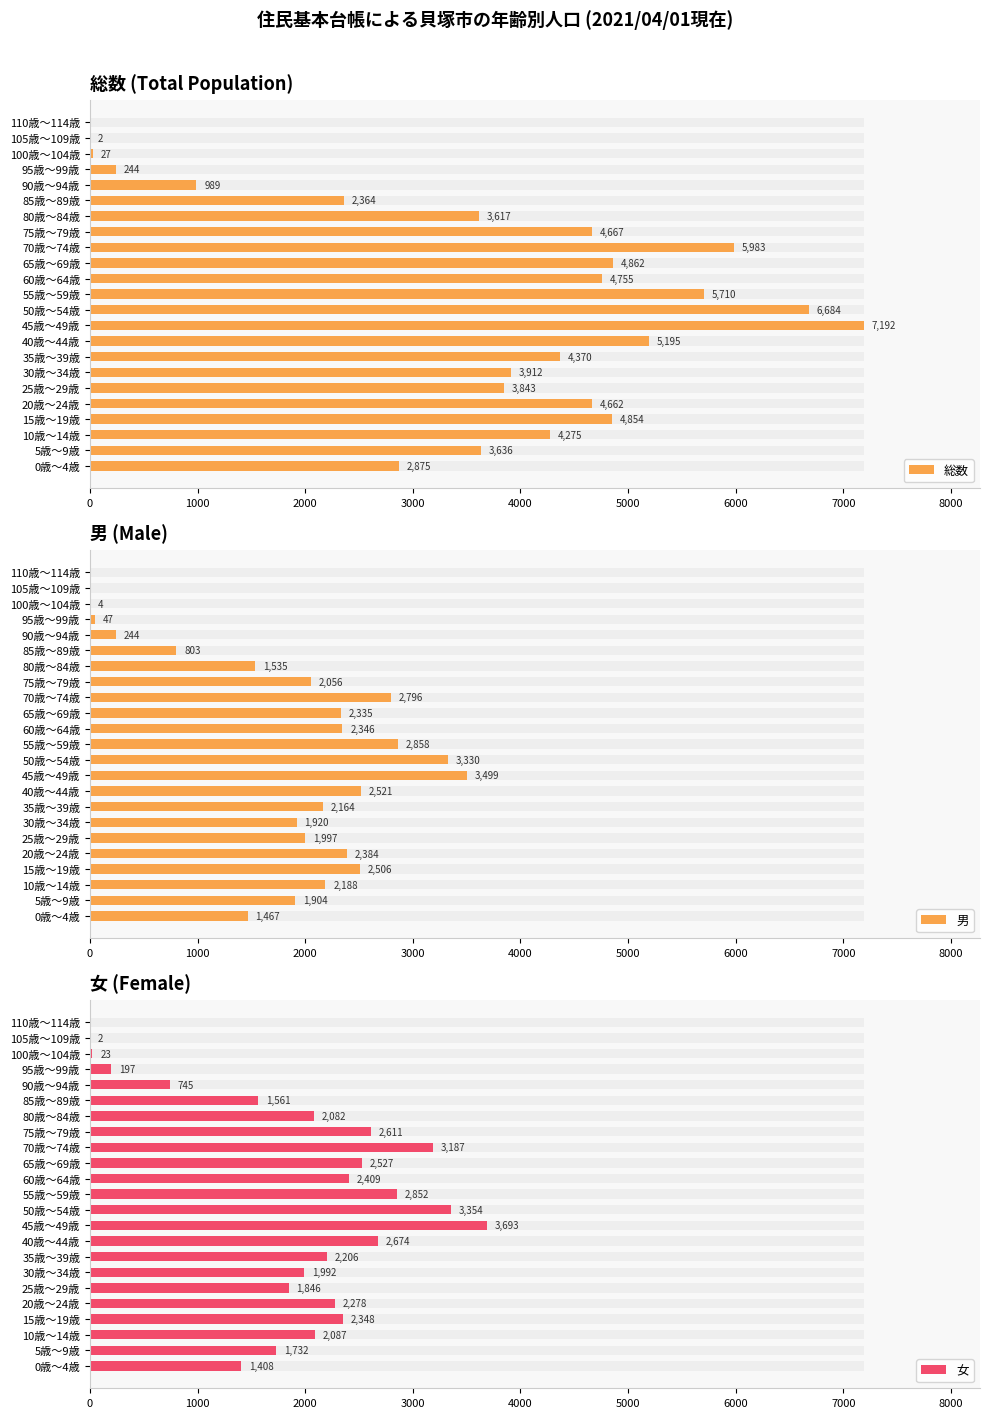

Between 35歳～39歳 and 55歳～59歳, which series saw the biggest shift?

総数